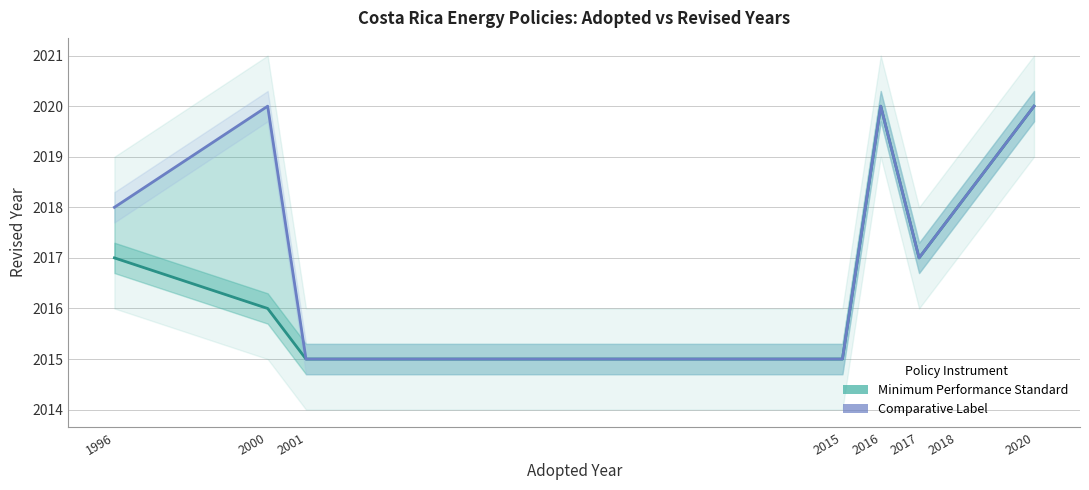

How many Comparative Label values are between 2017 and 2020?

6